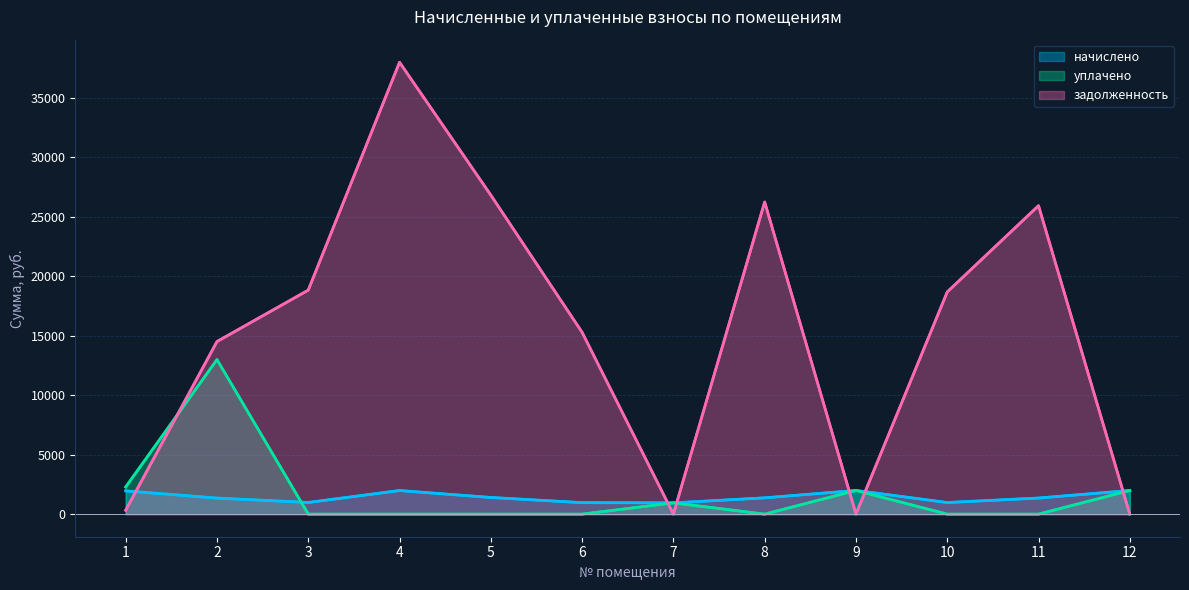

Which series ends up on top after the final intersection of начислено and задолженность?

начислено